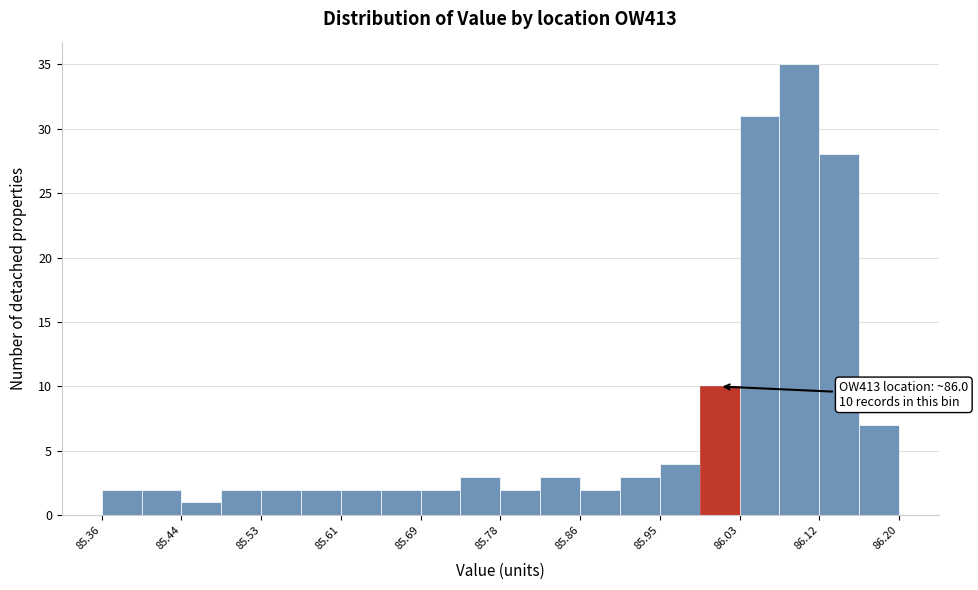

Which range on the x-axis has the tallest bar?

86.07 to 86.12